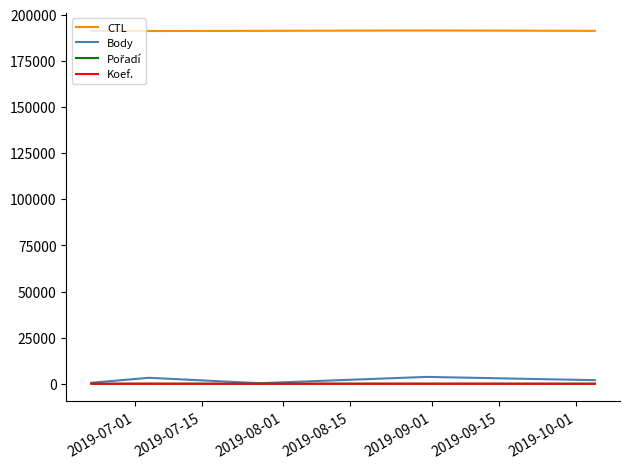

Which series has the largest total across all categories?

CTL